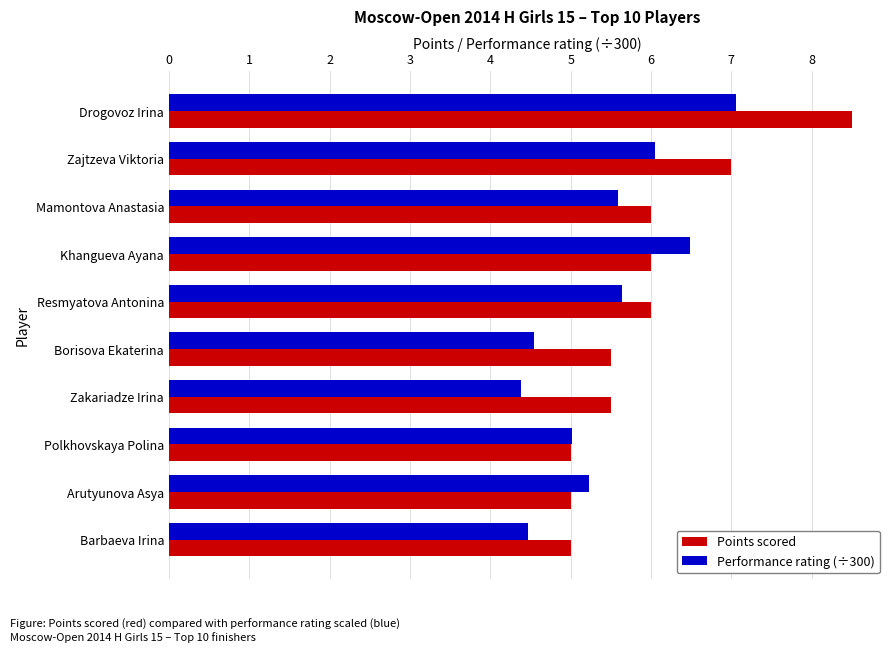

What is the difference between the second highest and second lowest values in the Performance rating (÷300) series?

2.0